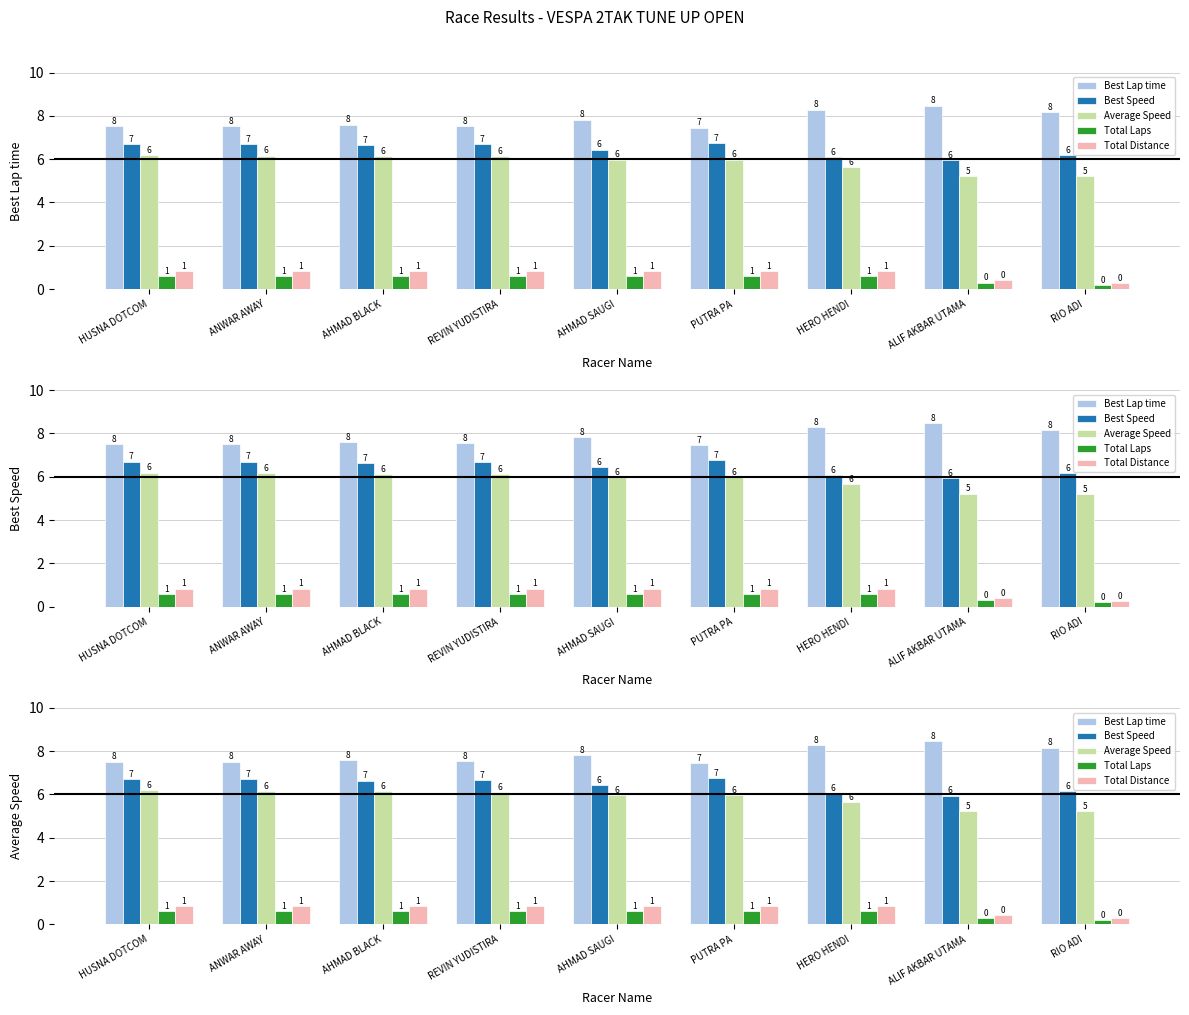

Count the number of data series in this chart.

5